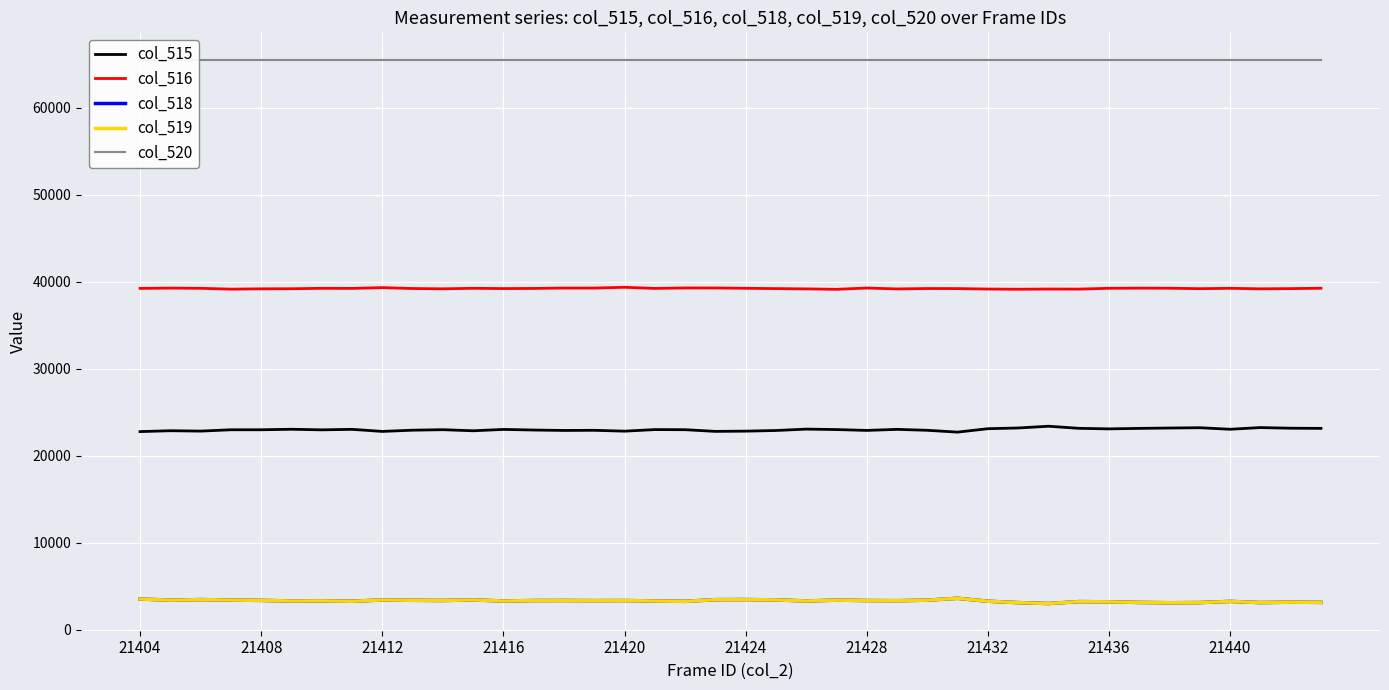

True or false: col_516 and col_515 cross at least once.

False